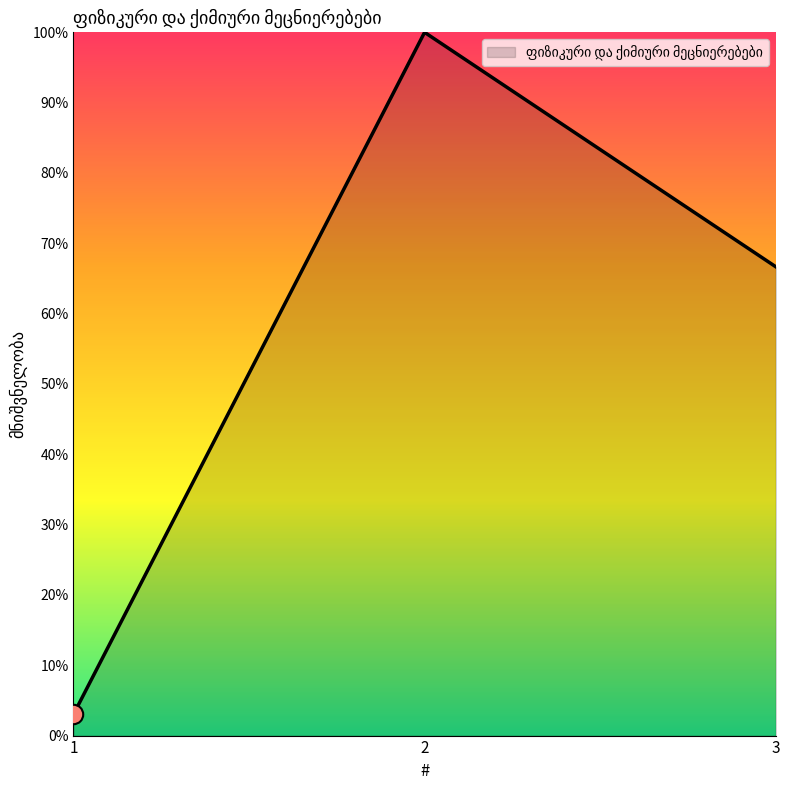

Between 2 and 3, which is larger?

2